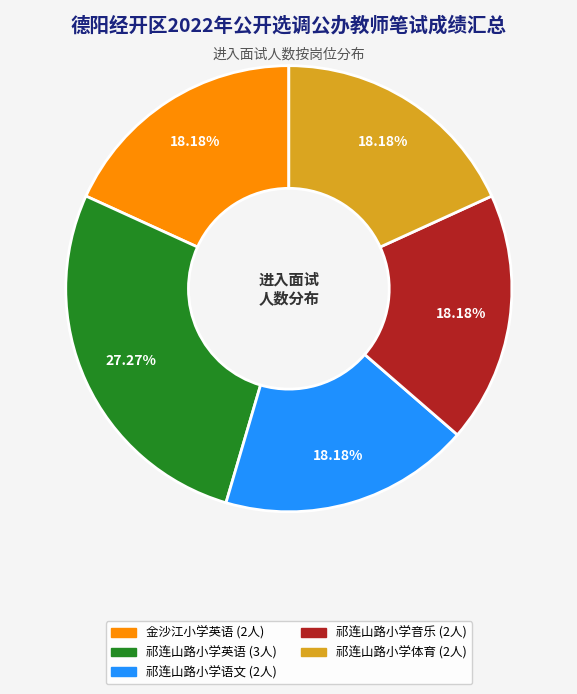

How many slices are in this pie chart?

5